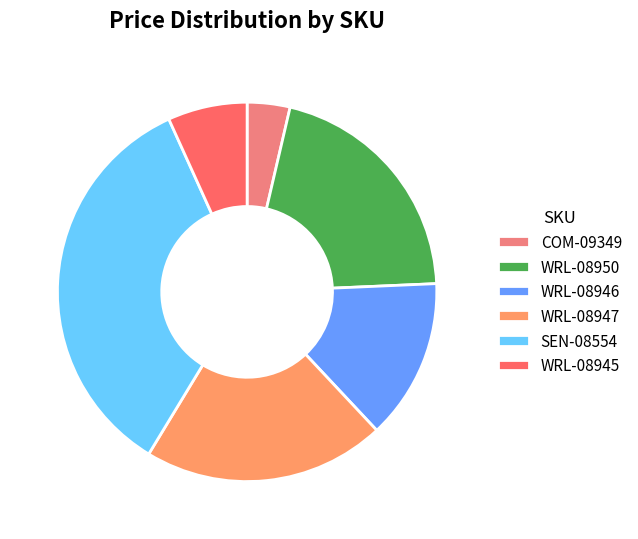

What is the smallest slice in the pie chart?

COM-09349